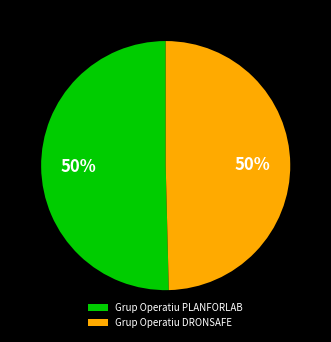

The Grup Operatiu PLANFORLAB slice represents 37% of the pie. True or false?

False